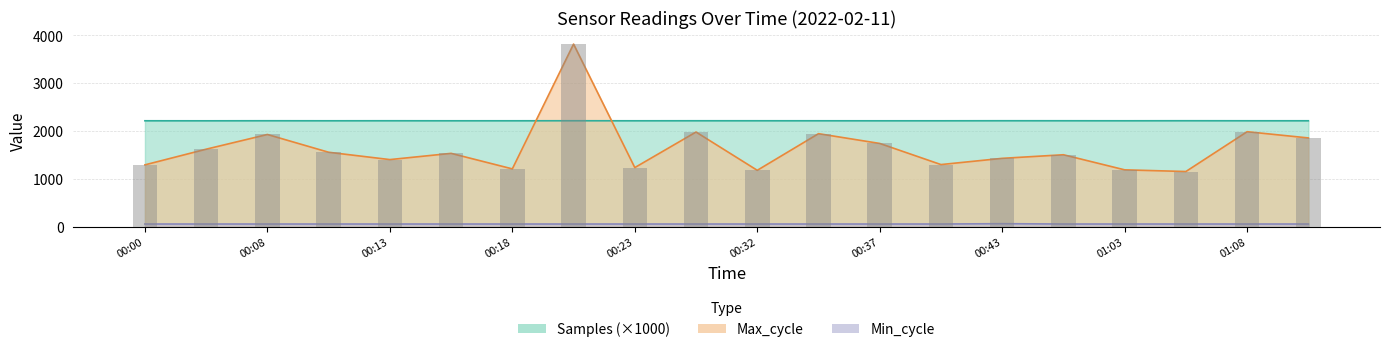

Does the chart contain stacked bars?

No